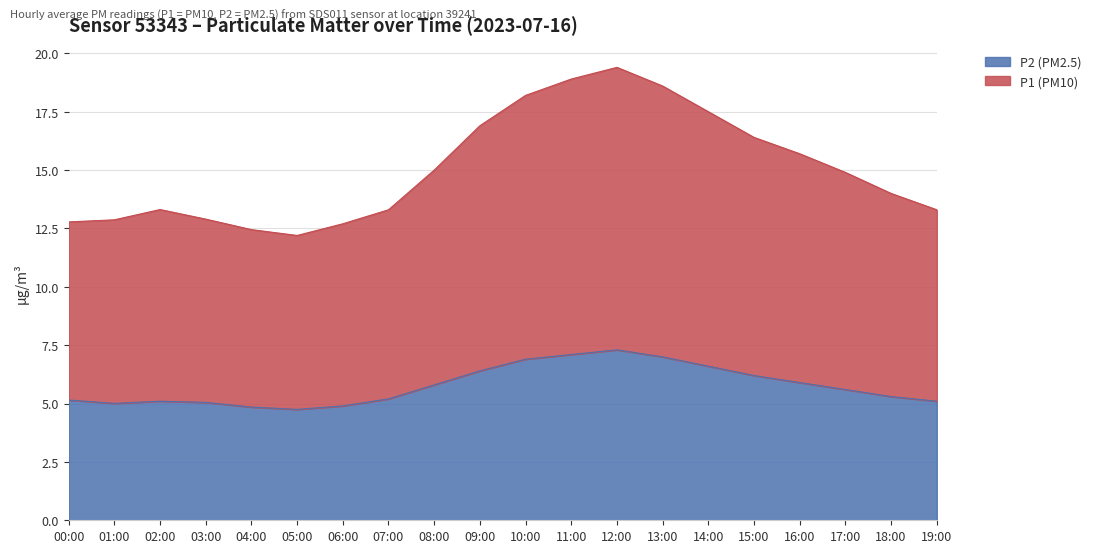

Which has a higher value, 13:00 or 07:00?

13:00